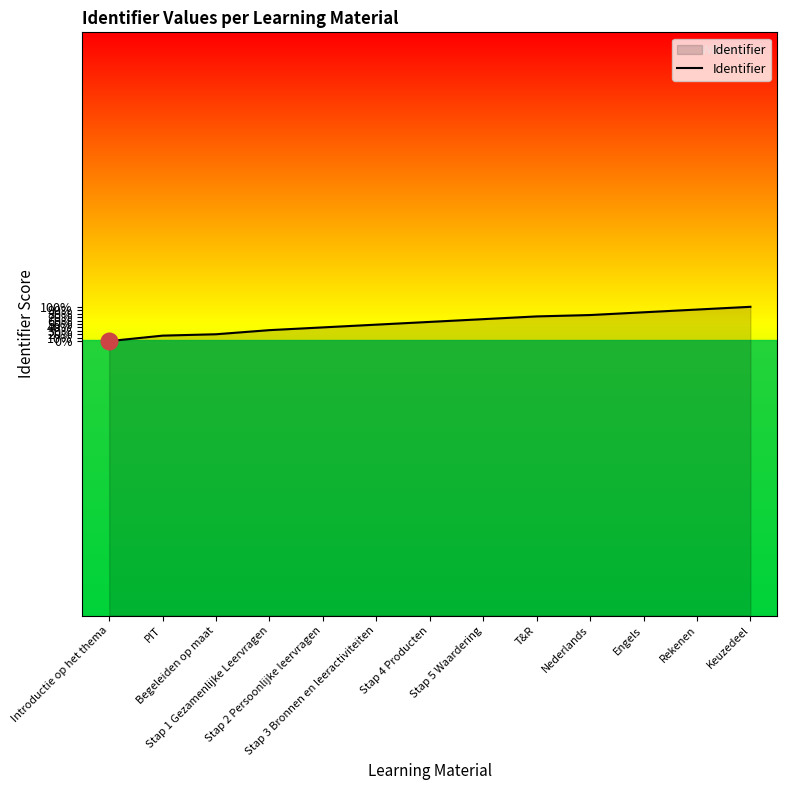

True or false: the data shows 8362115 at Stap 4 Producten.

False